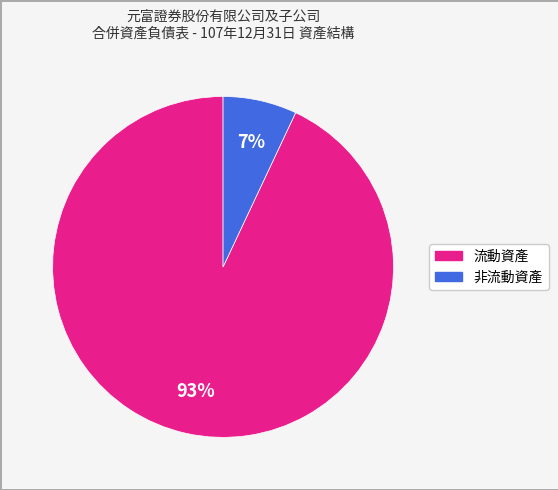

To the nearest percent, what is the combined percentage of 流動資產 and 非流動資產?

100%